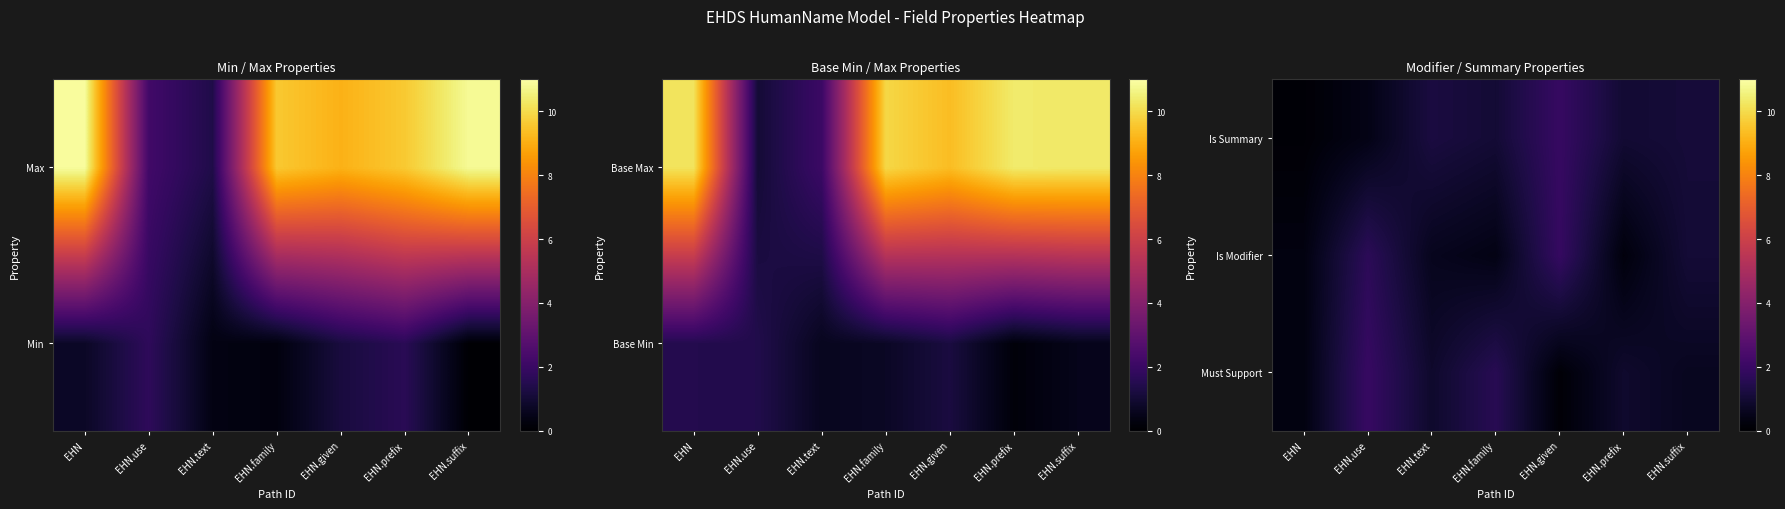

The Is Modifier series shows 0.7 at EHN.family. True or false?

False